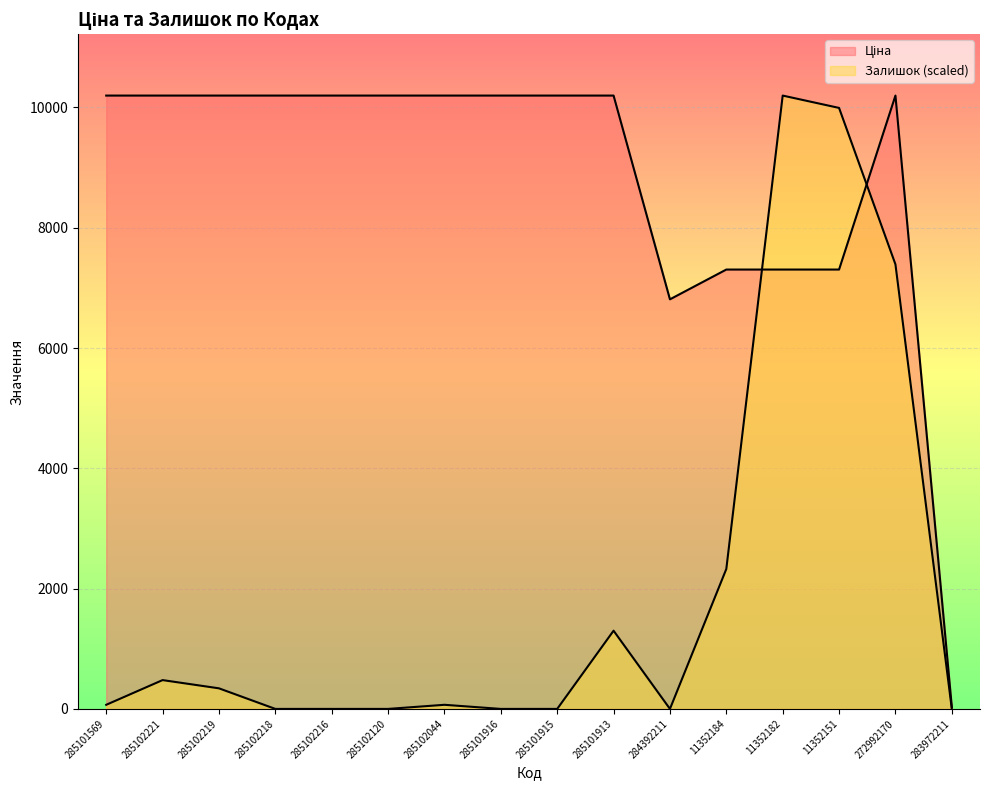

Which series has the largest total across all categories?

Ціна